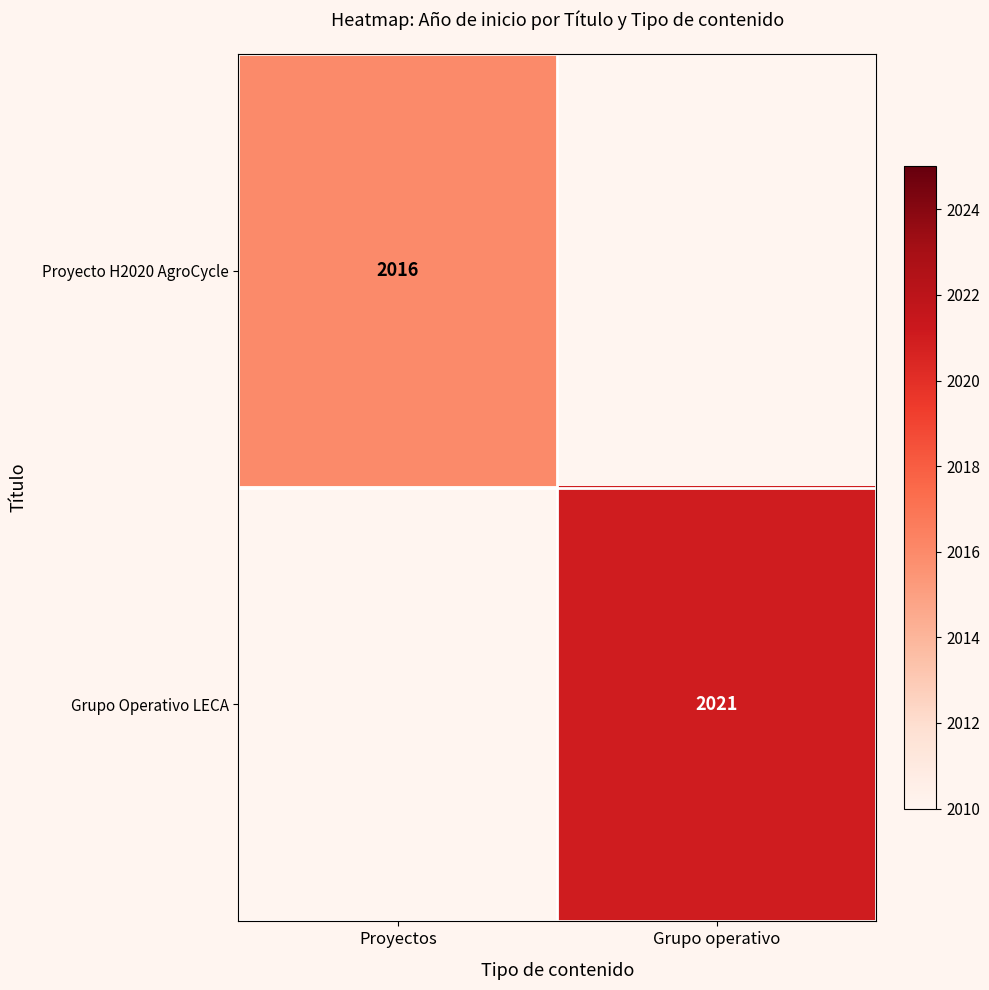

The Grupo Operativo LECA series shows 2739 at Grupo operativo. True or false?

False